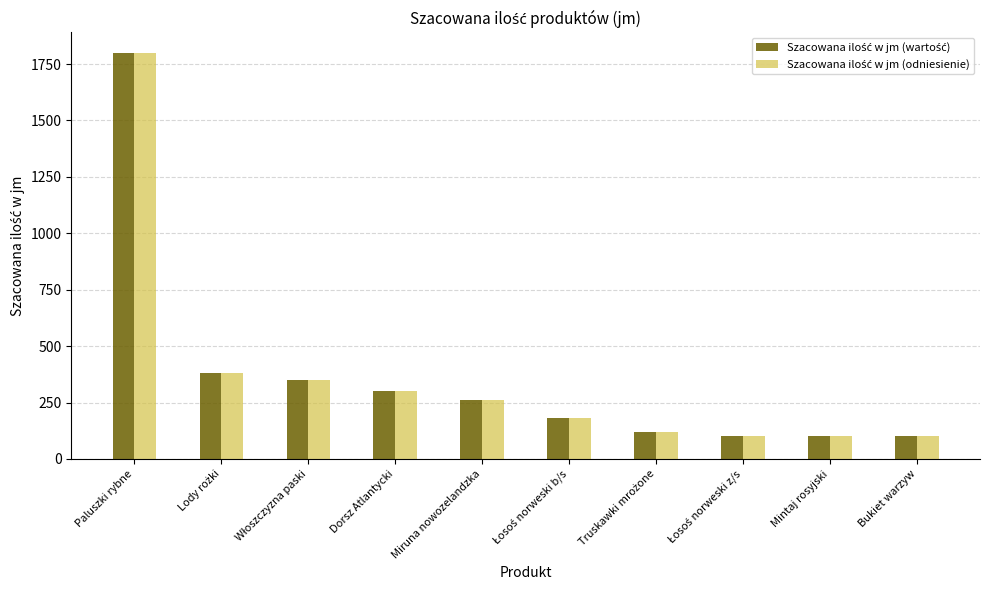

At which category is the sum across all series the highest?

Paluszki rybne